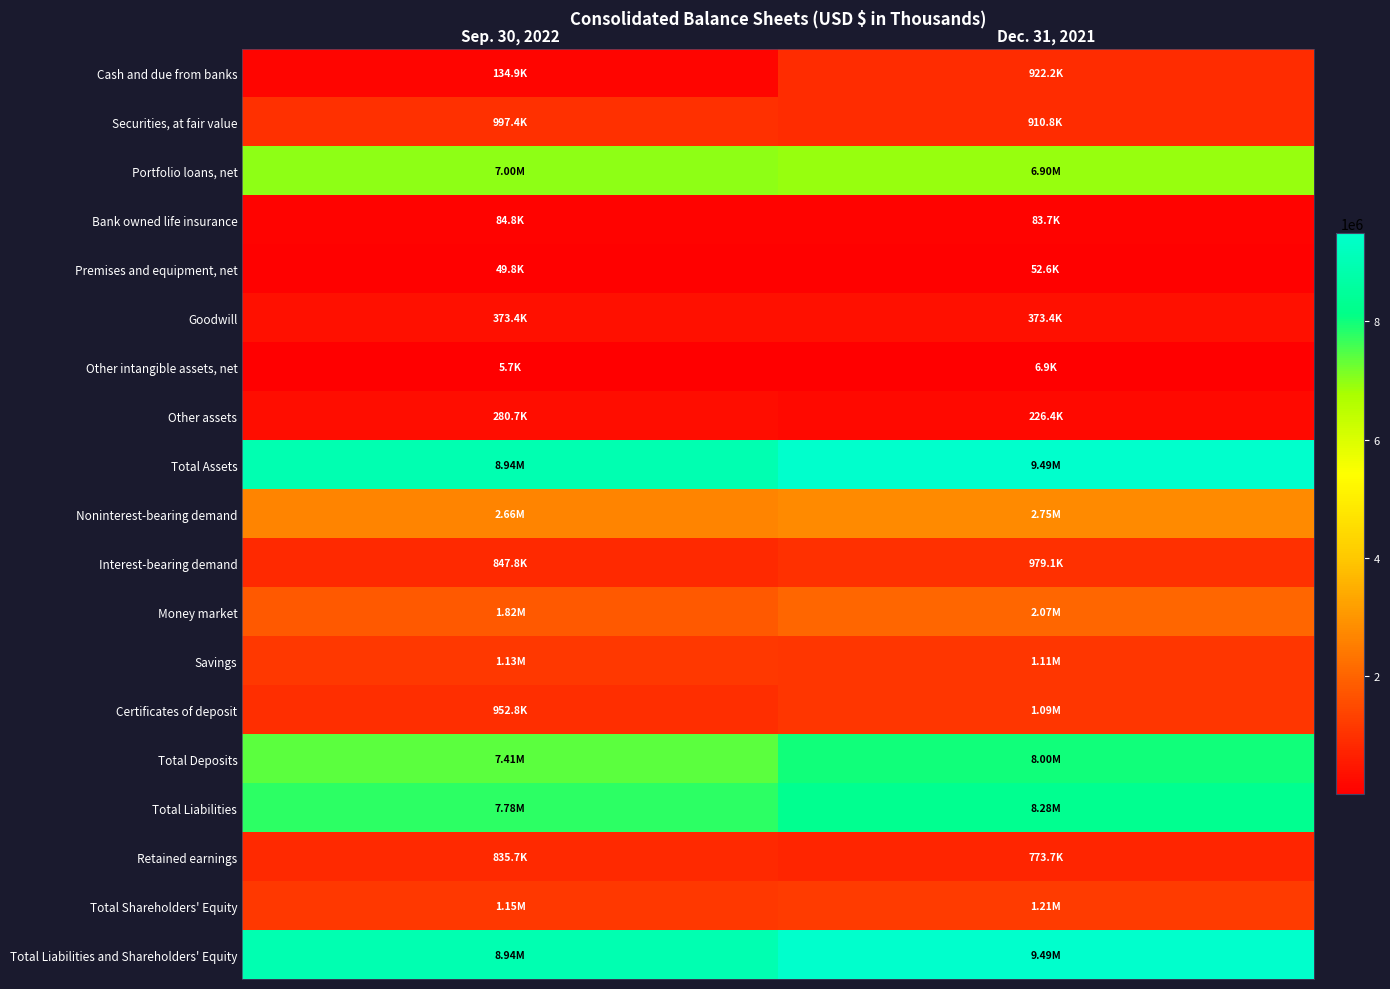

How many distinct data groups are displayed?

19